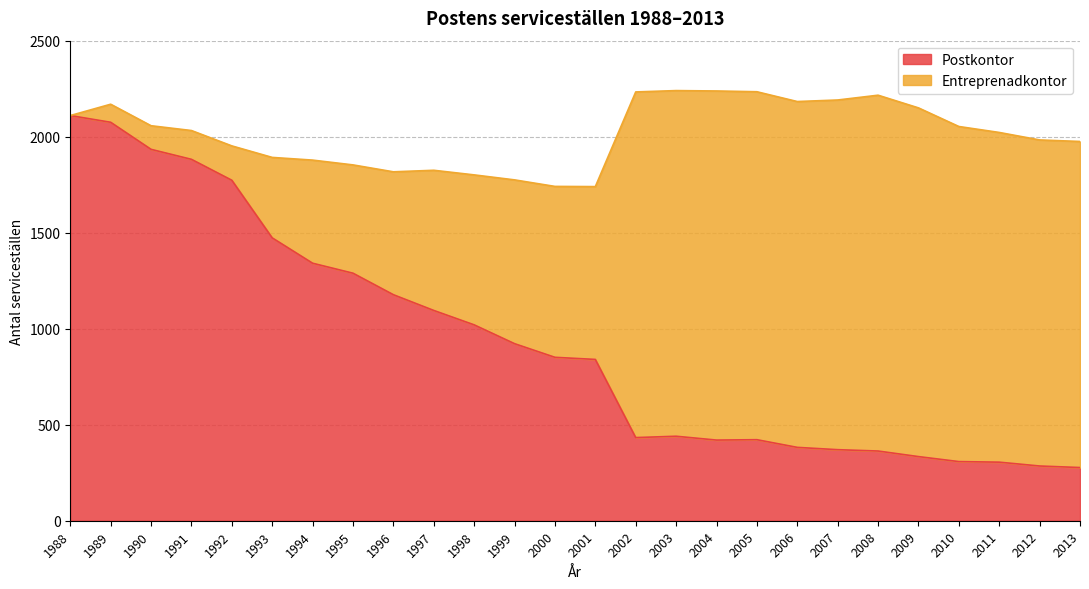

Reading left to right, what are all the values shown in this chart?

1988=2110	1989=2075	1990=1934	1991=1882	1992=1773	1993=1473	1994=1341	1995=1289	1996=1177	1997=1095	1998=1020	1999=922	2000=851	2001=840	2002=433	2003=440	2004=420	2005=422	2006=382	2007=370	2008=363	2009=334	2010=308	2011=305	2012=285	2013=277